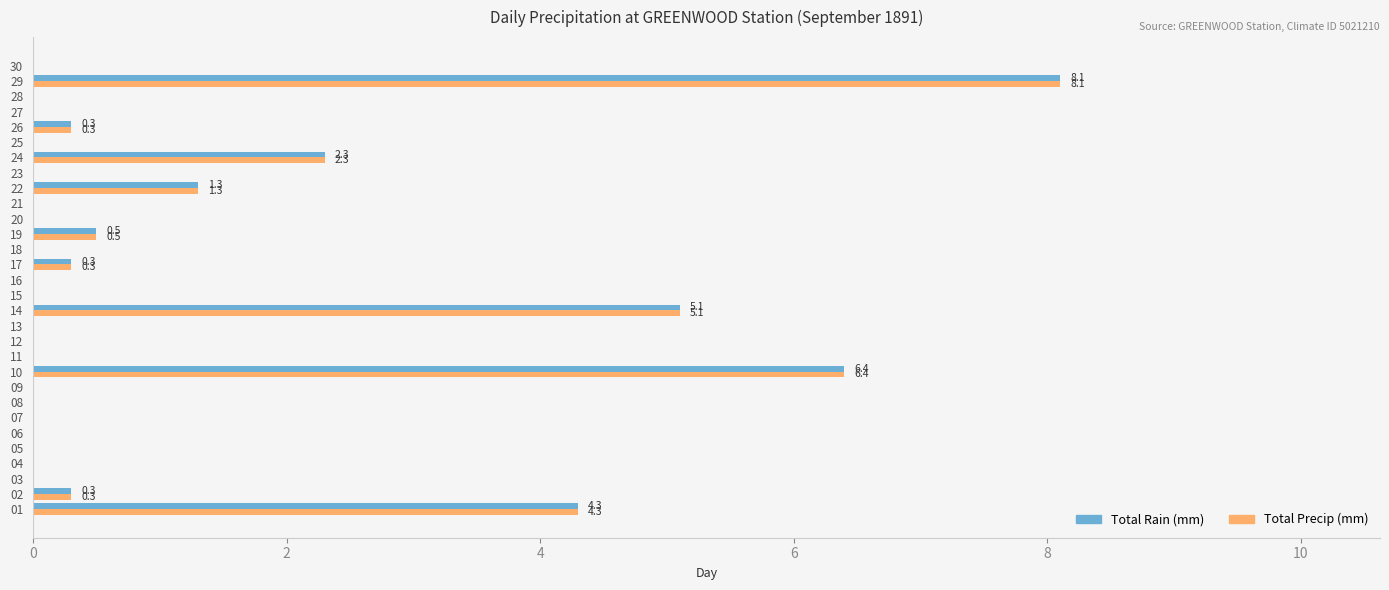

What is the difference between the Total Precip (mm) values at 14 and 25?

5.1